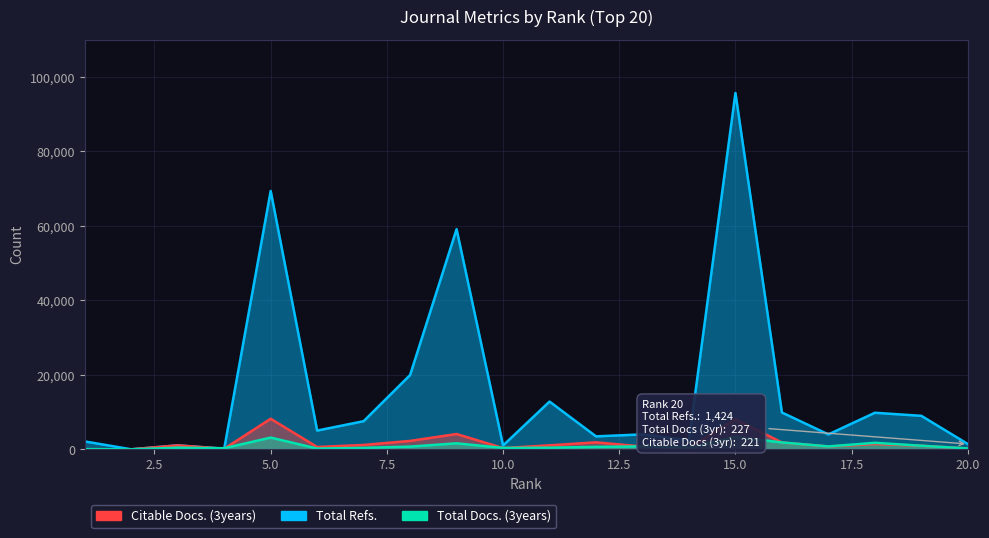

How many values in the Citable Docs. (3years) series exceed 1052?

9